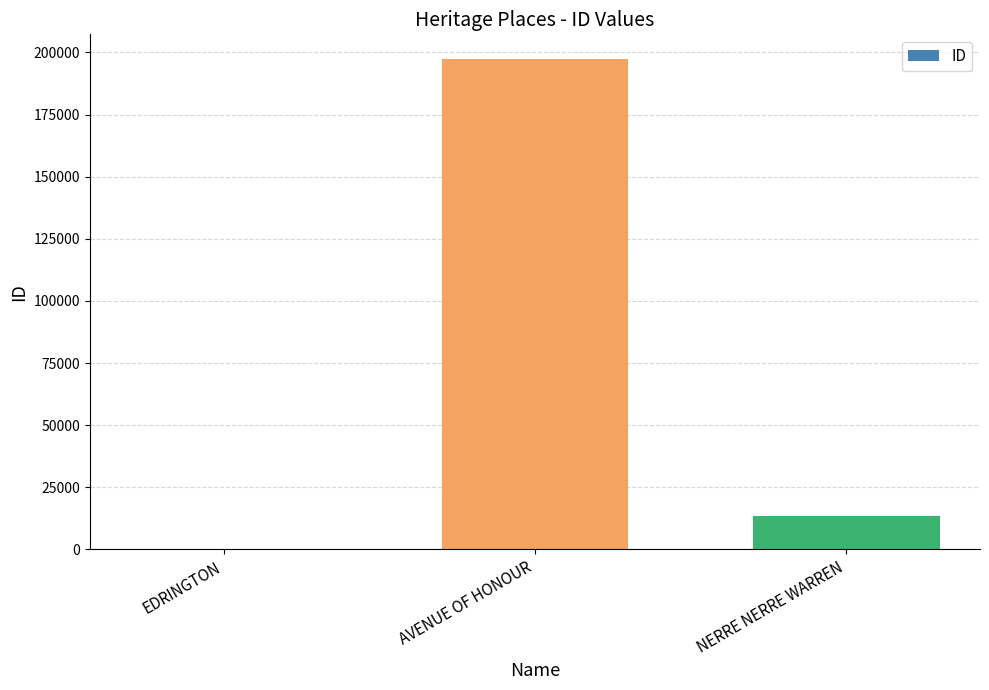

What is the average value?

70344